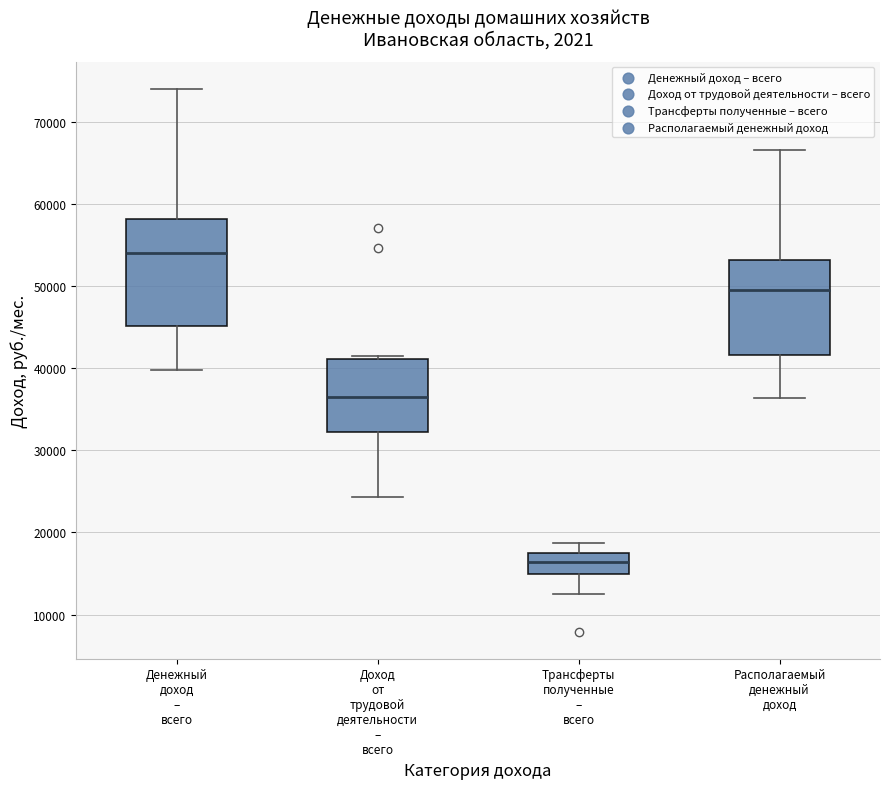

Comparing the boxes themselves (not the whiskers), which one is the tallest?

Денежный доход – всего